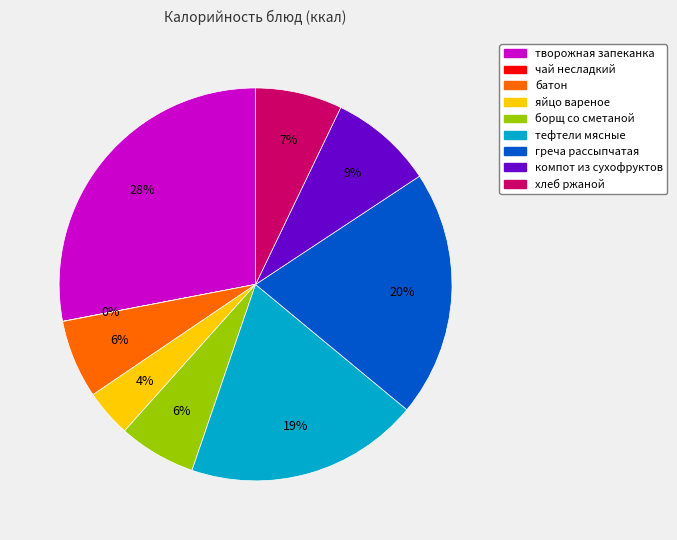

Which category has the biggest portion of the pie?

творожная запеканка